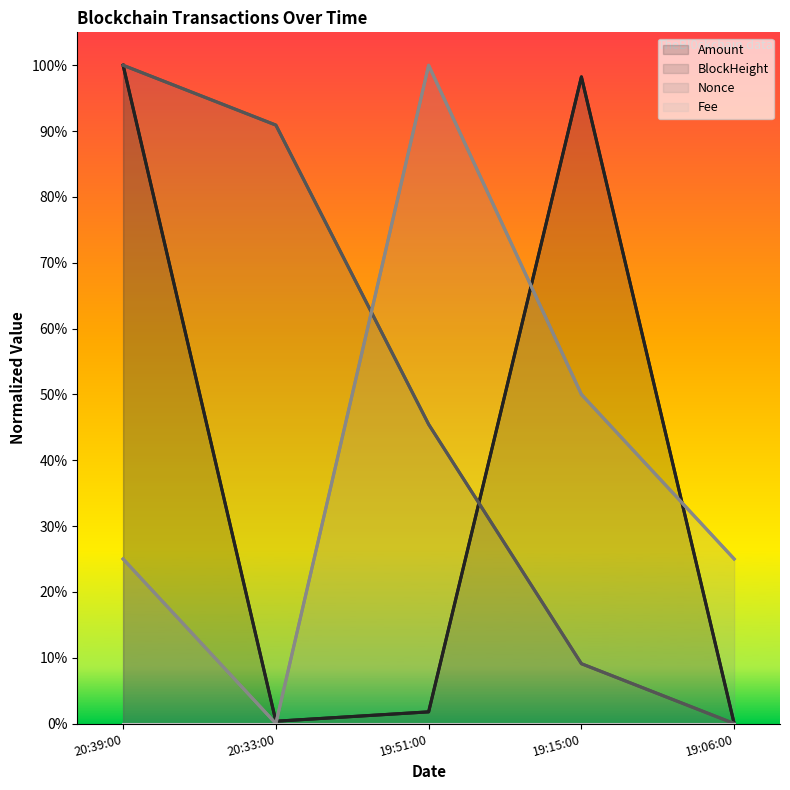

Does the chart have visible grid lines?

No